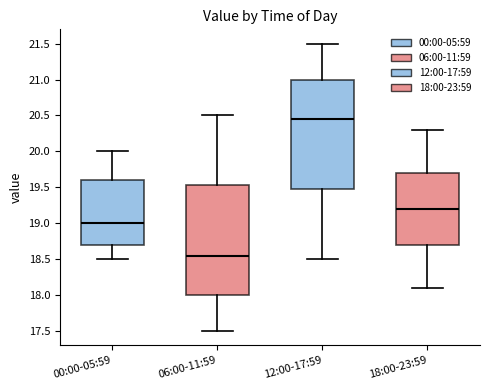

Which box has the lowest median line?

06:00-11:59